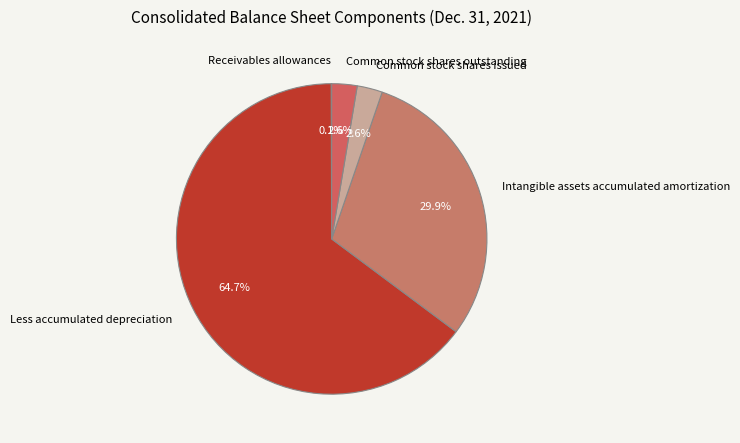

Does Common stock shares outstanding represent more than half of the total?

No